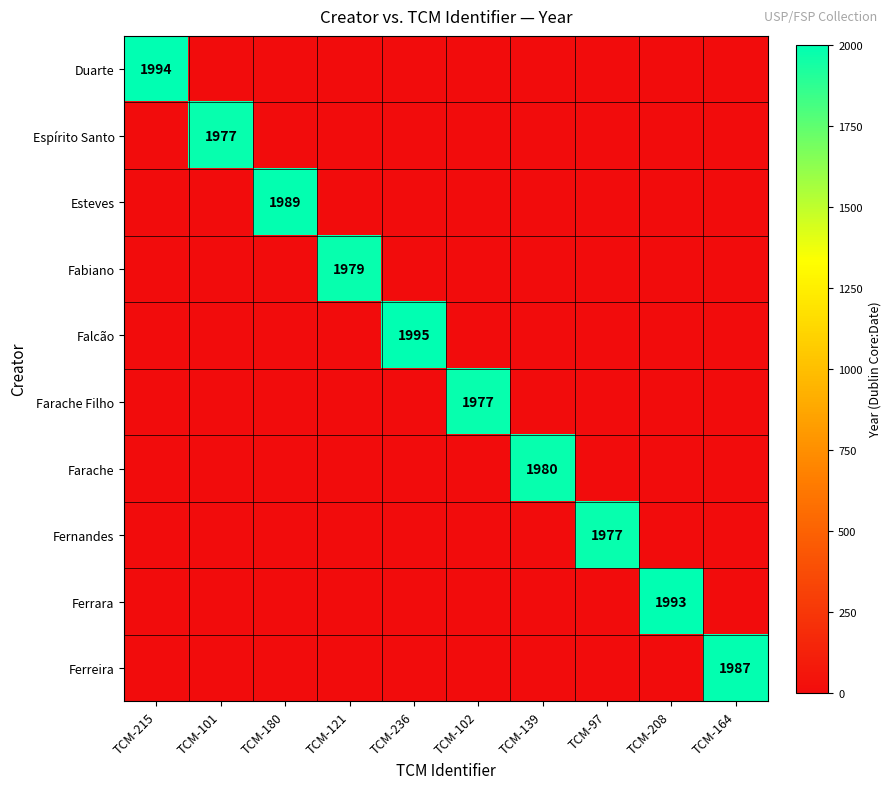

True or false: Fabiano has a value of 817 at TCM-121.

False